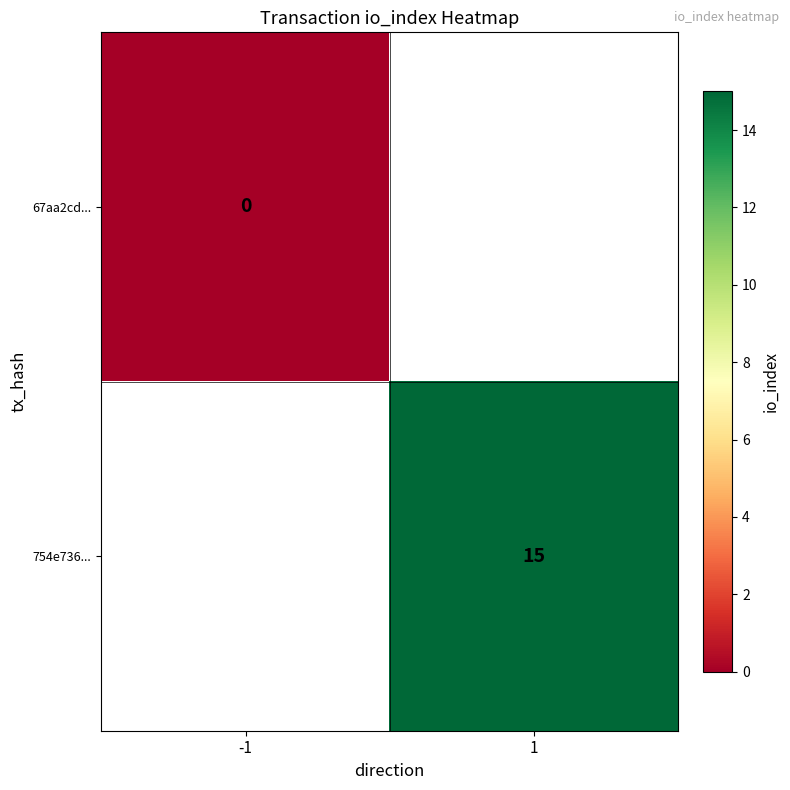

Is the value of 67aa2cd... at -1 greater than the value of 754e736... at 1?

No